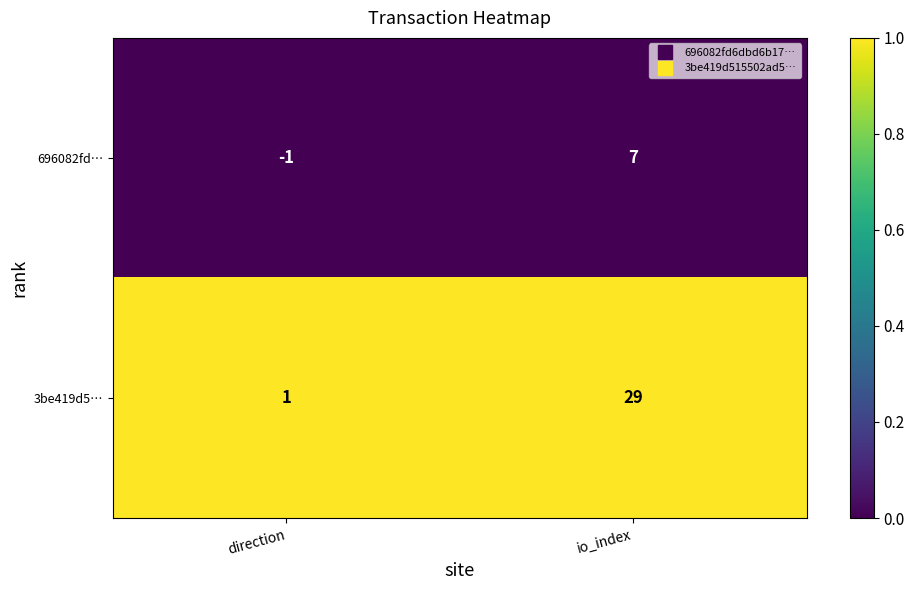

Which series has the widest spread of values?

3be419d5…